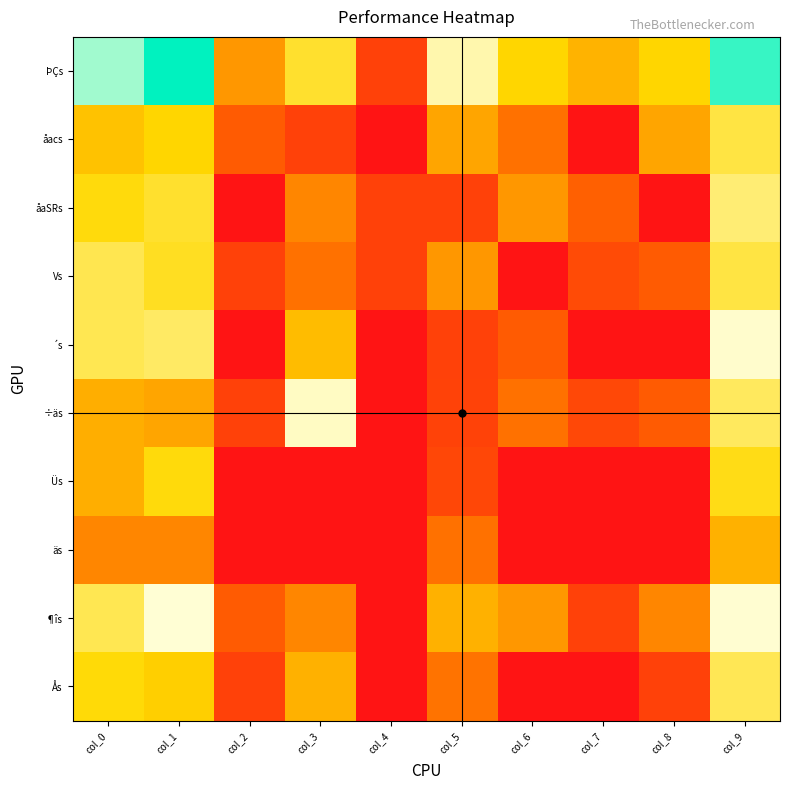

At which category is the sum across all series the highest?

col_9